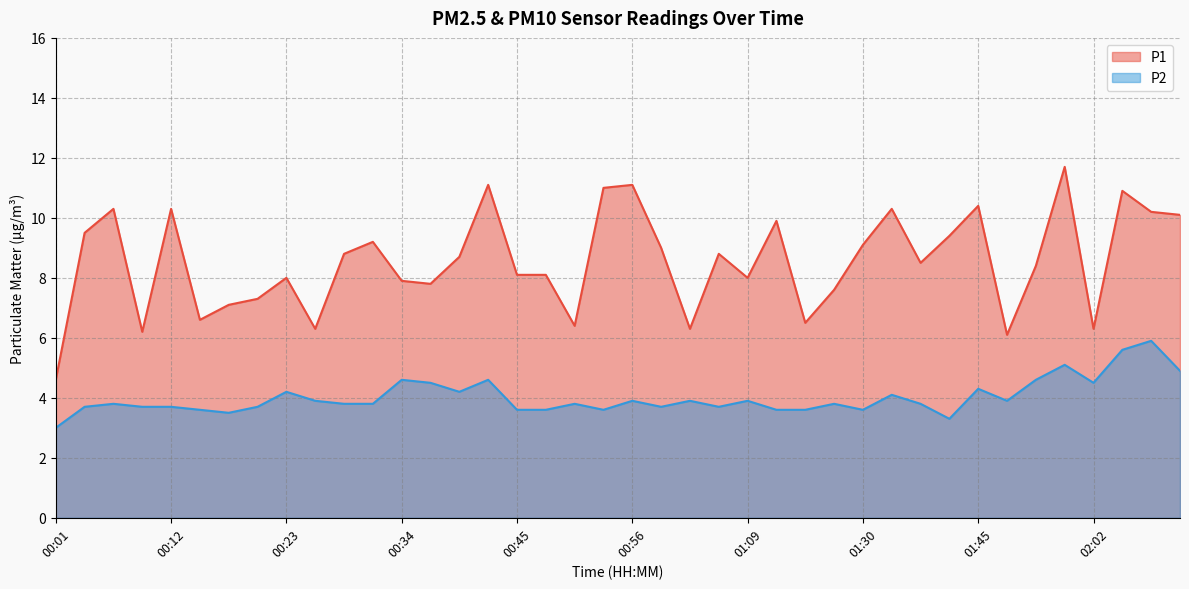

Where is the first local minimum for P1?

00:09